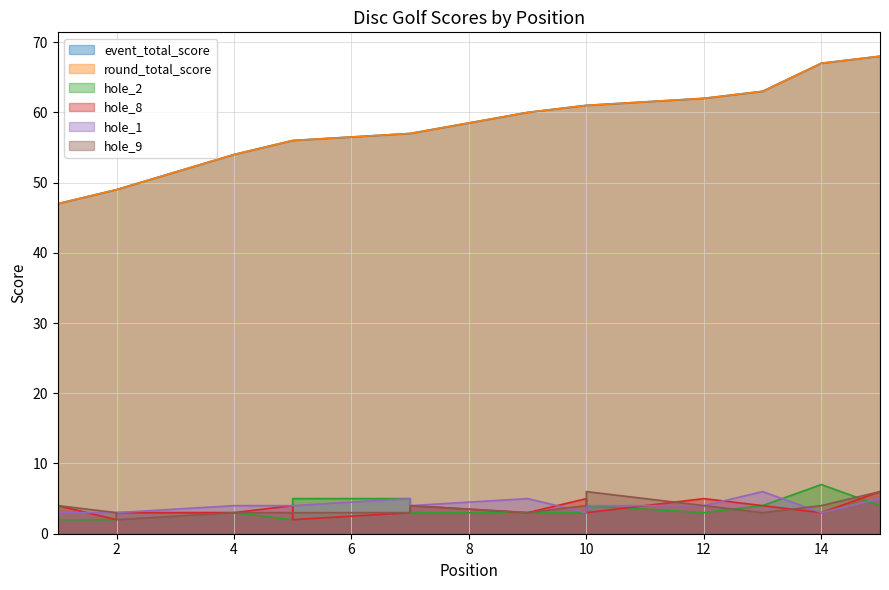

At which category does hole_9 reach its first local valley?

2